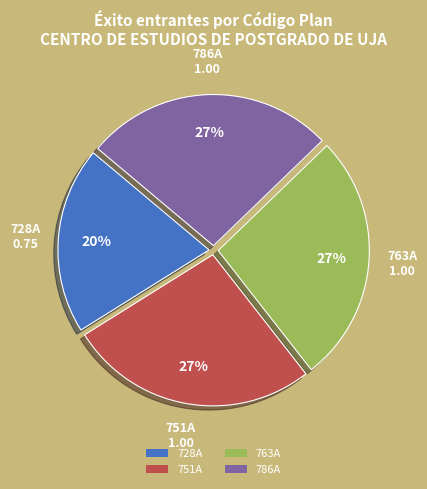

Which has a higher value, 728A or 763A?

763A